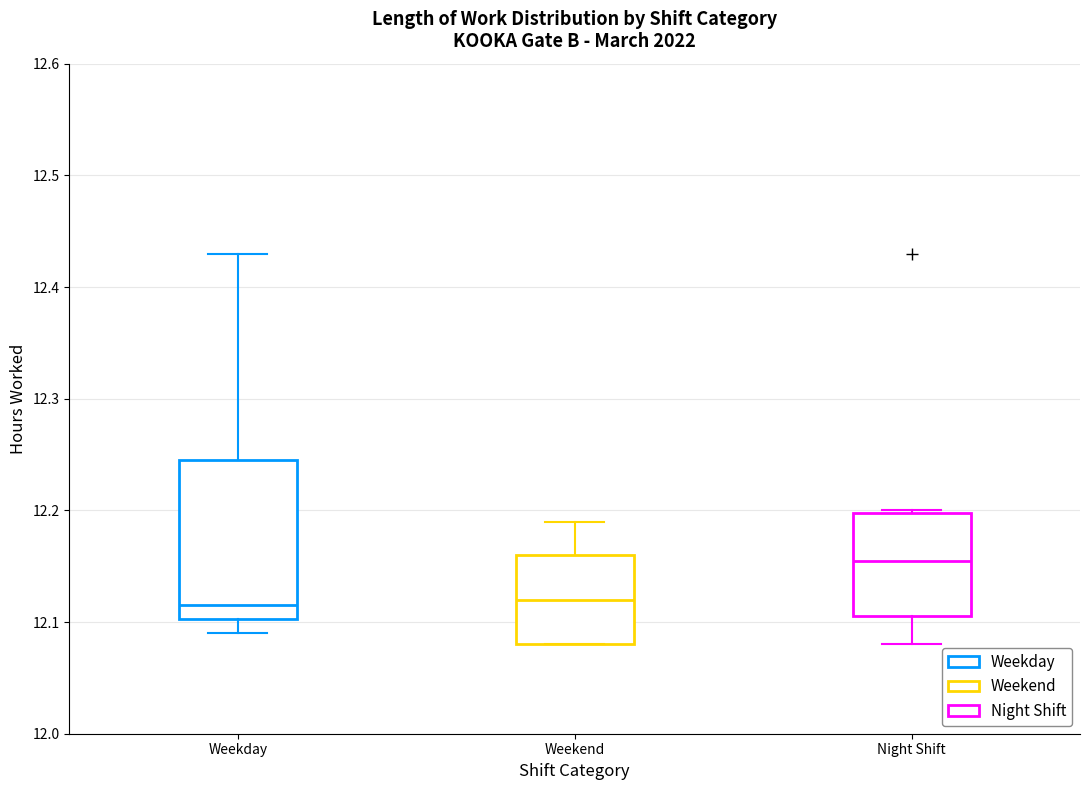

Reading left to right, read every box against the y-axis: the position of its median line, the range the box covers, and the ends of its whiskers. The values are not printed on the chart, so give them approximately, as read against the axis.

Weekday: median 12.12, box 12.10 to 12.25, whiskers 12.09 to 12.43
Weekend: median 12.12, box 12.08 to 12.16, whiskers 12.08 to 12.19
Night Shift: median 12.16, box 12.11 to 12.20, whiskers 12.08 to 12.20